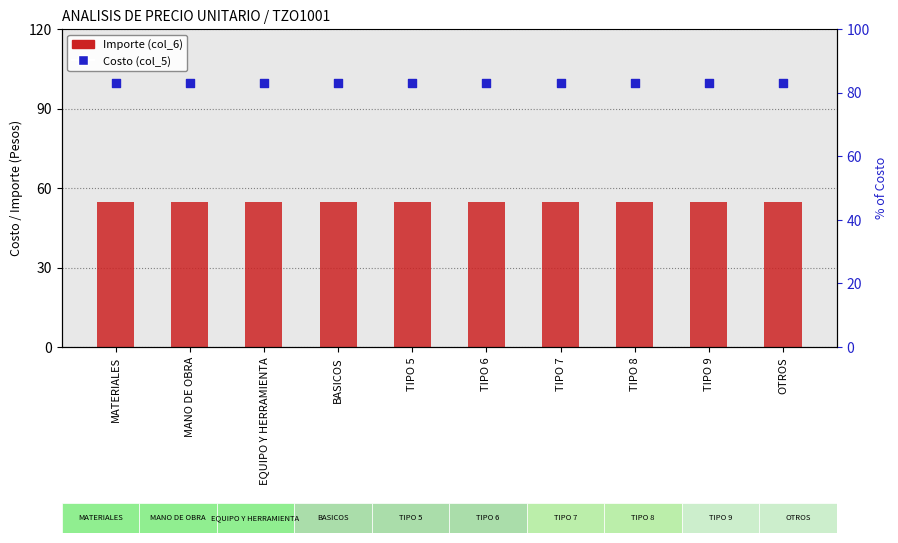

Which series has the largest Y range (max minus min)?

Importe